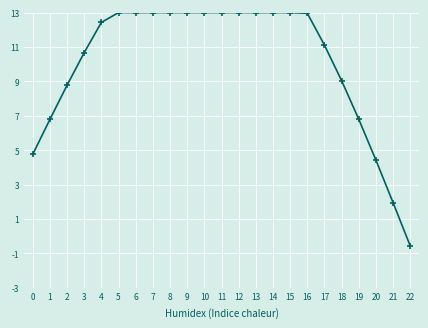

What is the ratio of the value at 21 to the value at 20?

0.4